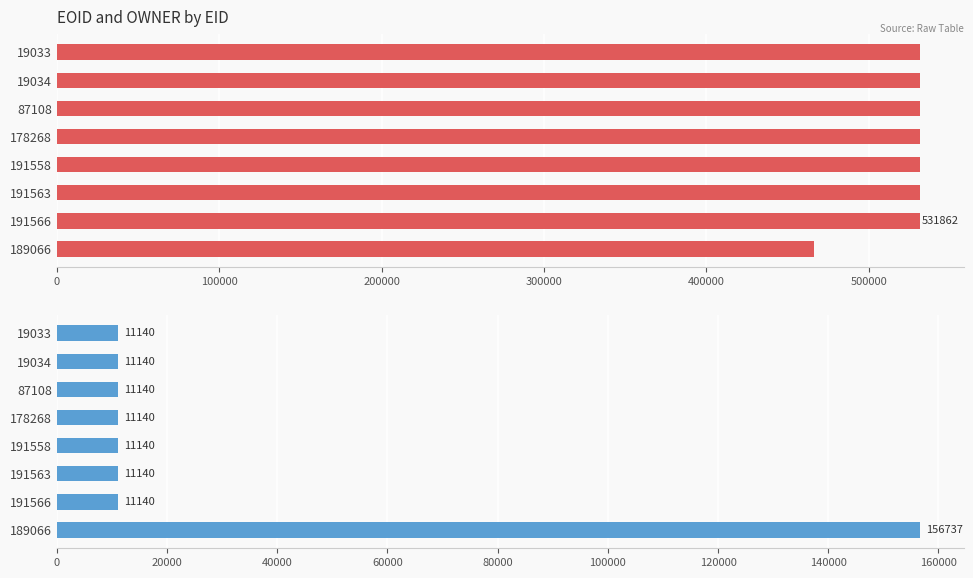

List the series in order of their peak value, lowest first.

OWNER, EOID